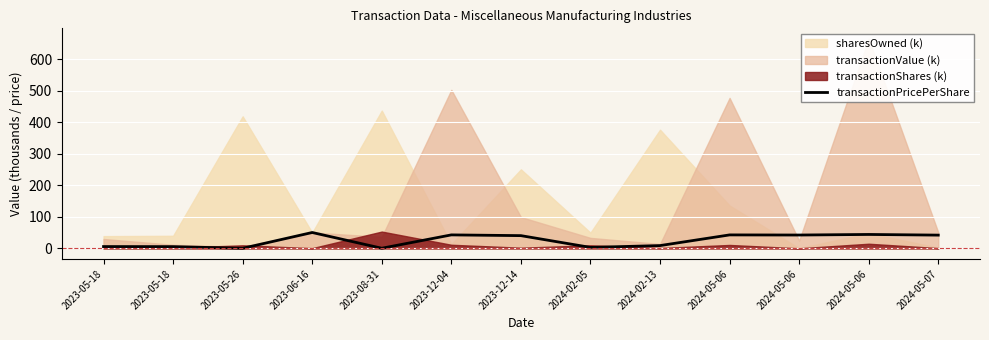

At which category does the chart reach its minimum across all series?

2023-05-26